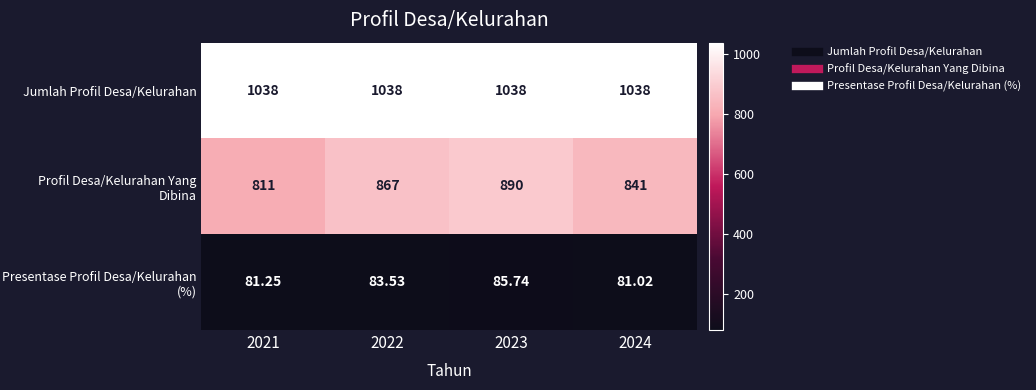

Is the value of Jumlah Profil Desa/Kelurahan at 2021 greater than the value of Presentase Profil Desa/Kelurahan (%) at 2023?

Yes